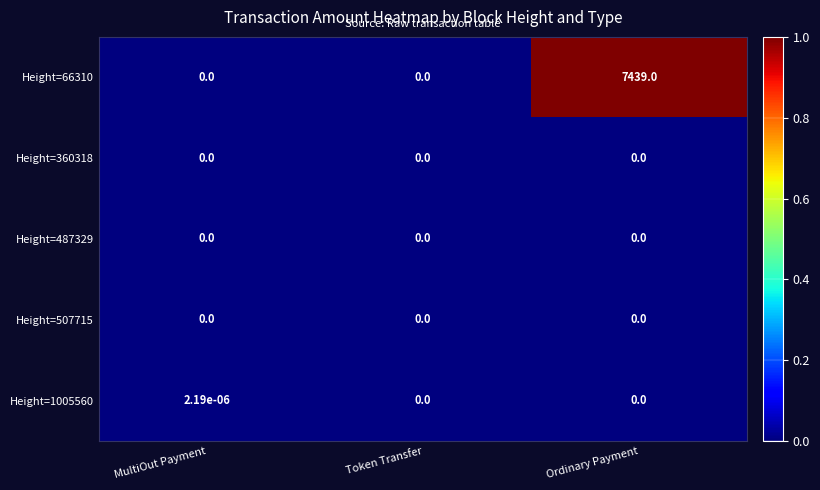

The Height=66310 series shows 0.0 at Token Transfer. True or false?

True